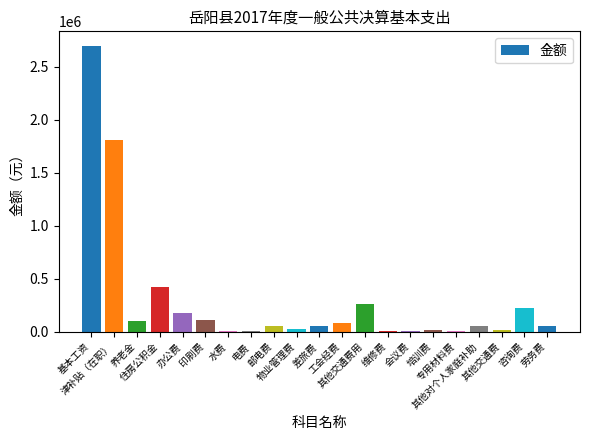

Read the value at 差旅费.

55702.5